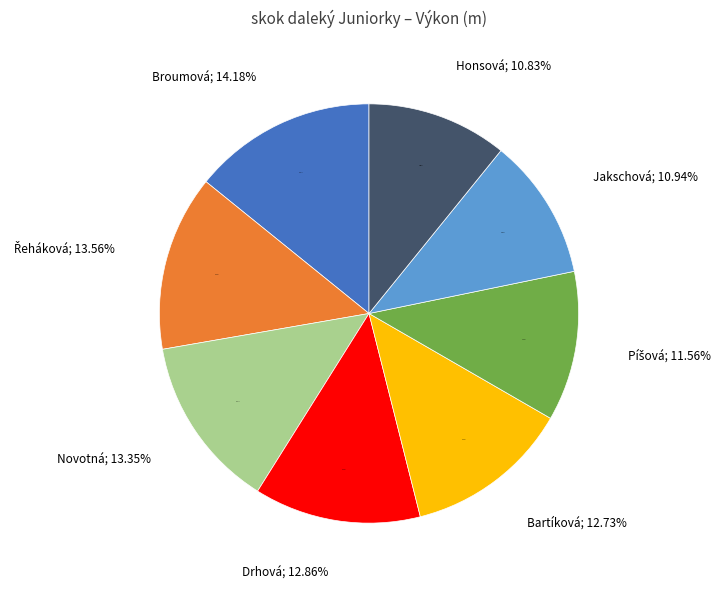

What percentage is the Honsová Eliška slice, to the nearest percent?

11%